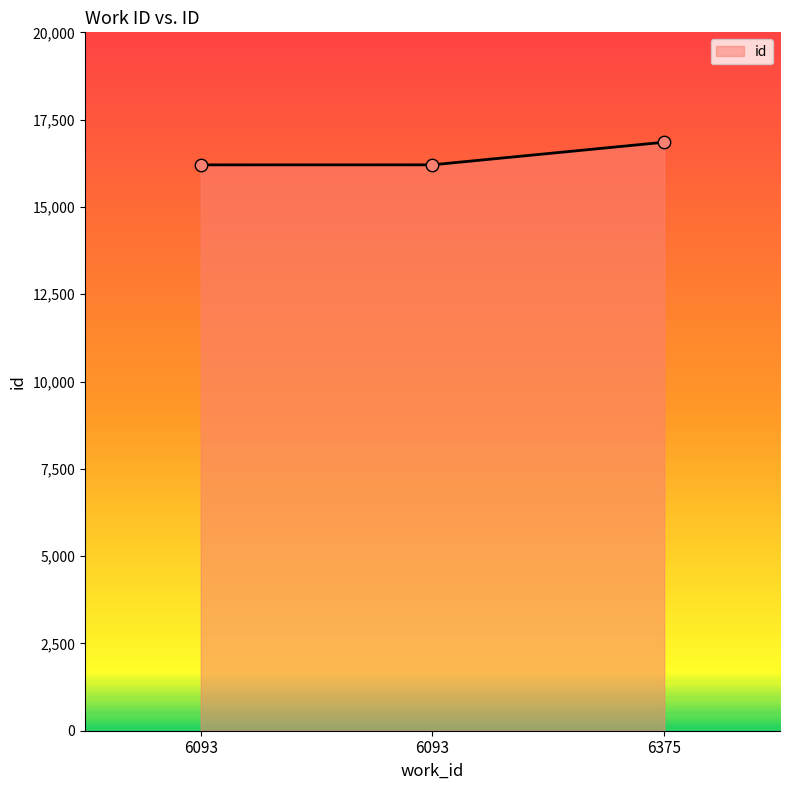

How many series are shown in this chart?

1